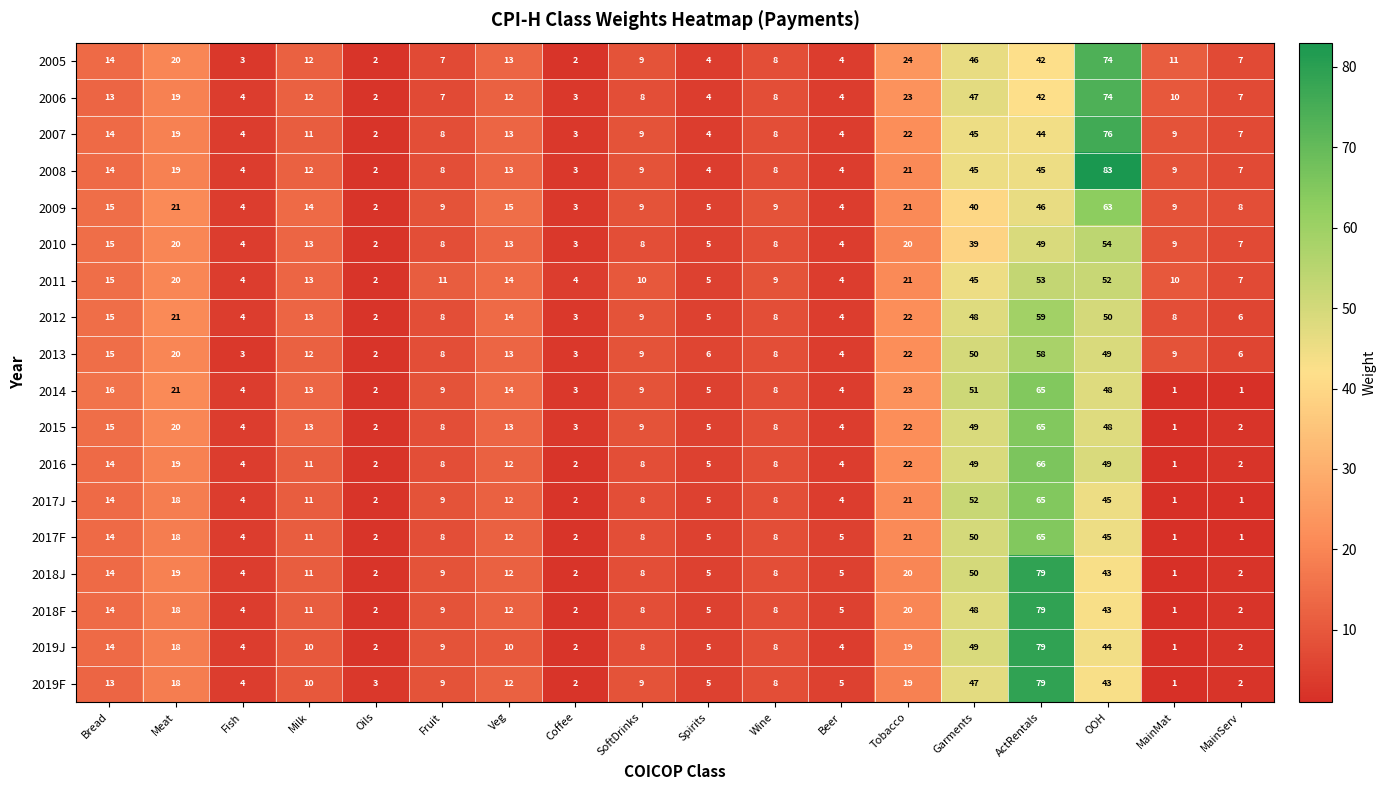

Which series has the widest spread of values?

2008